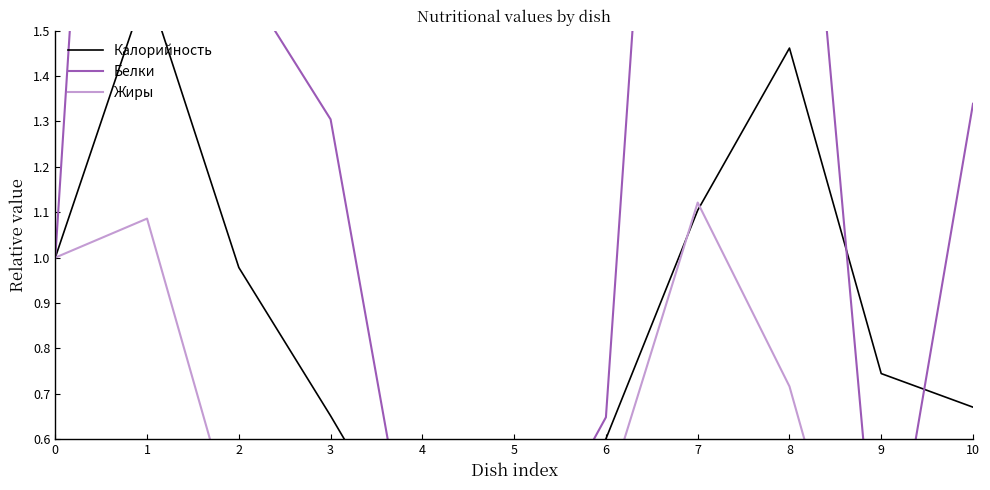

At which category does Белки reach its first local valley?

4